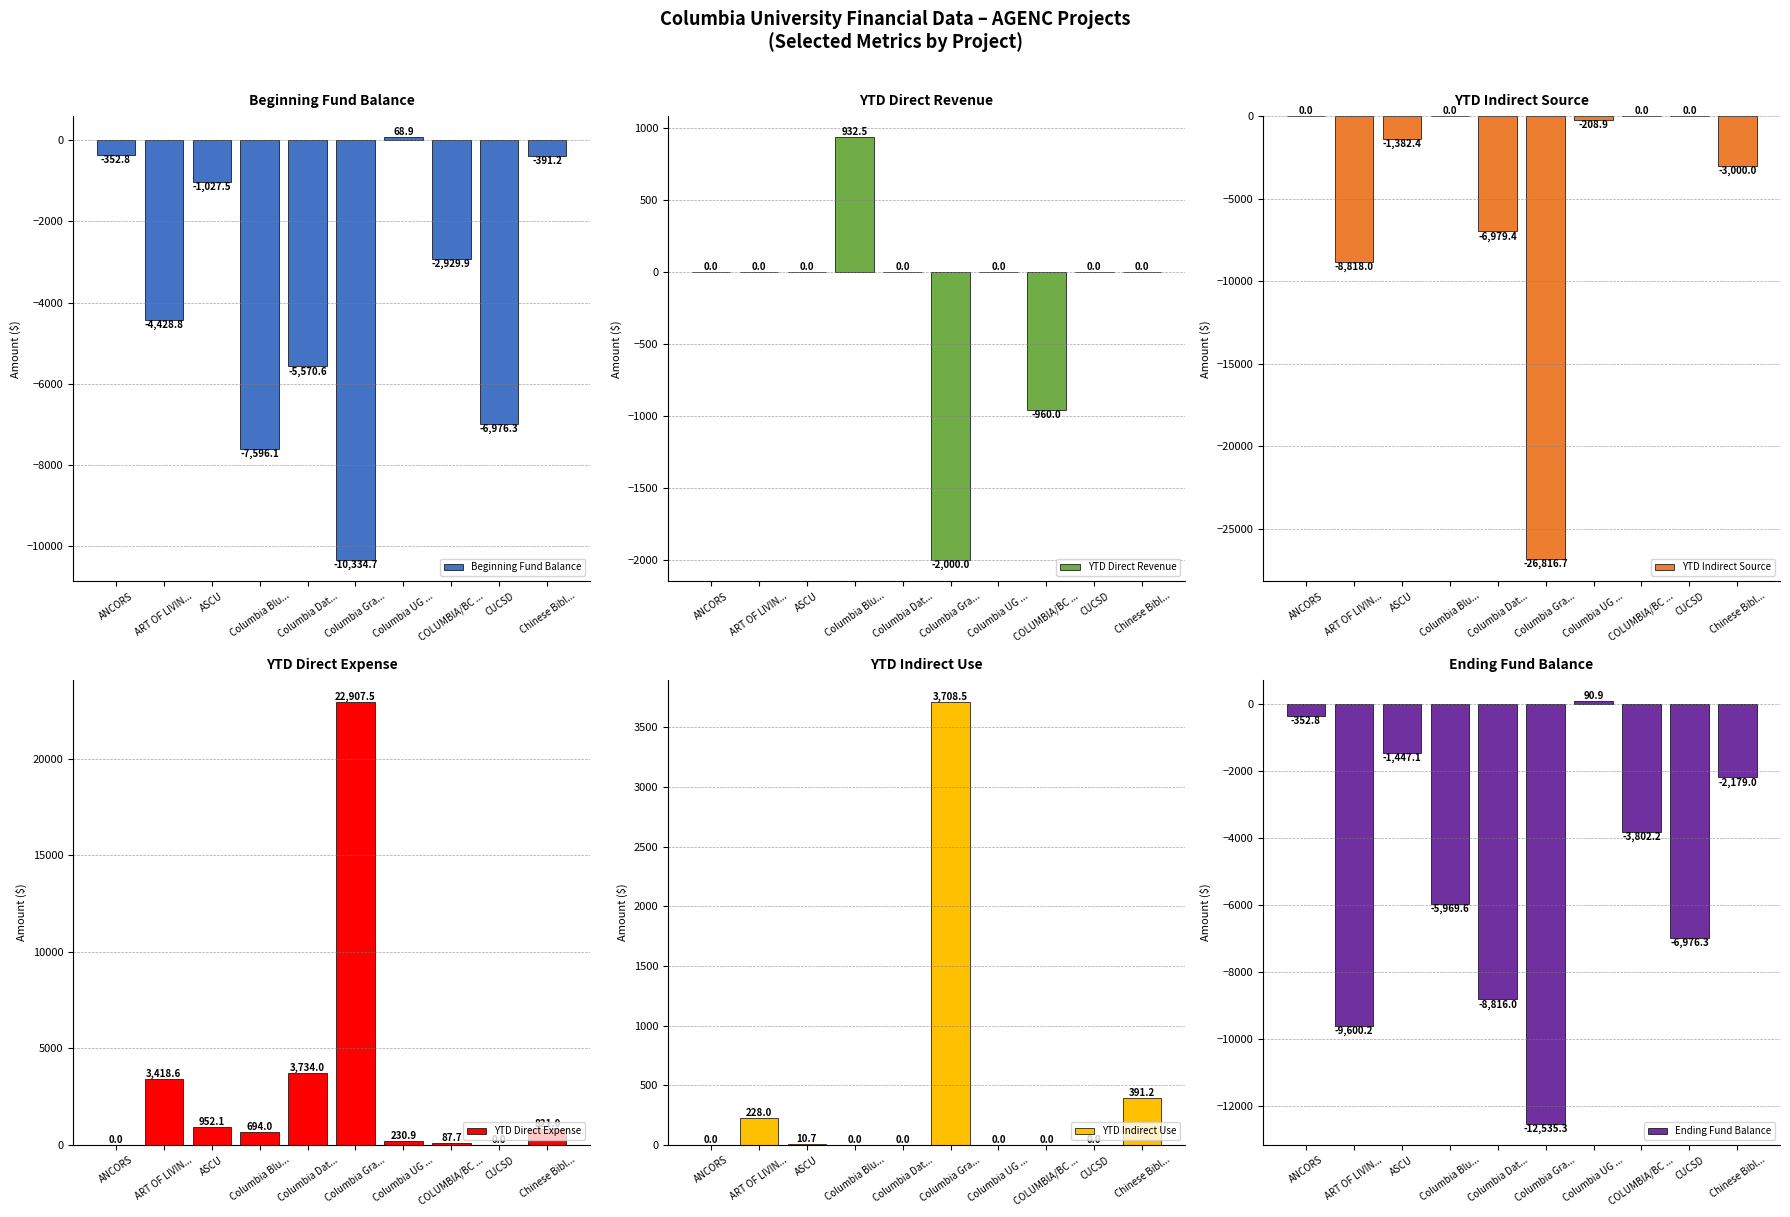

Rank the categories by YTD Indirect Use value from highest to lowest.

Columbia Gra..., Chinese Bibl..., ART OF LIVIN..., ASCU, ANCORS, Columbia Blu..., Columbia Dat..., Columbia UG ..., COLUMBIA/BC ..., CUCSD